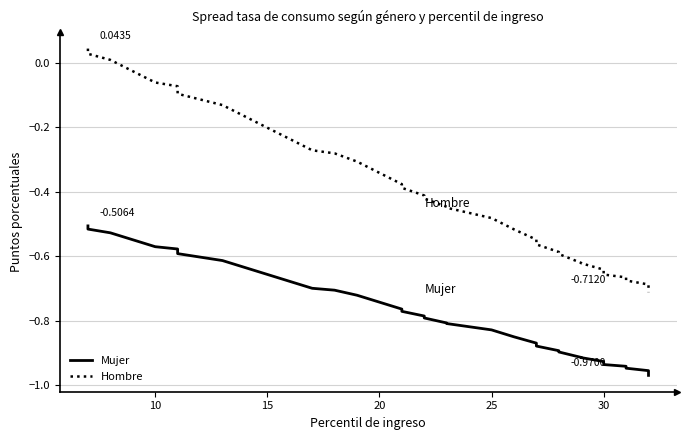

What is the lowest value of the Hombre series?

-0.7